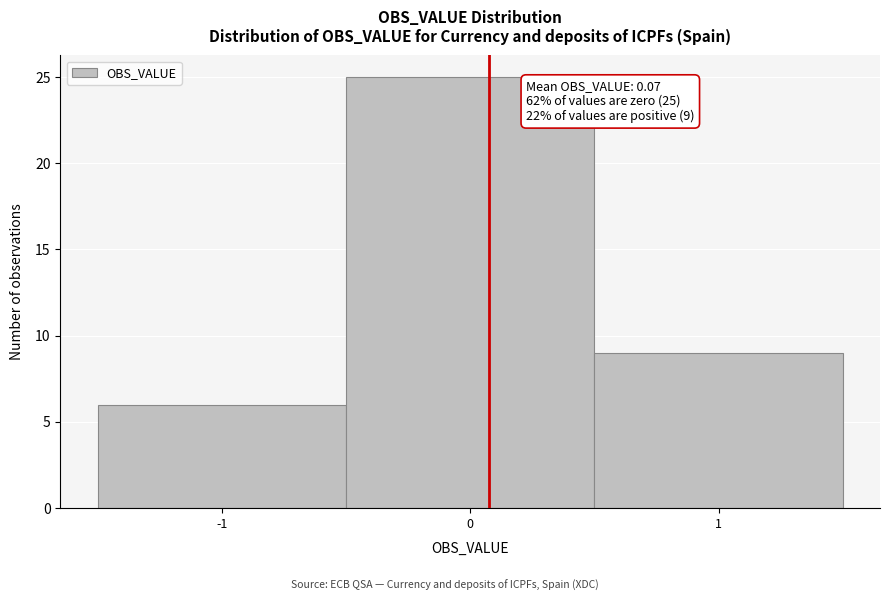

Over which range of the x-axis is the bar tallest?

-0.5 to 0.5